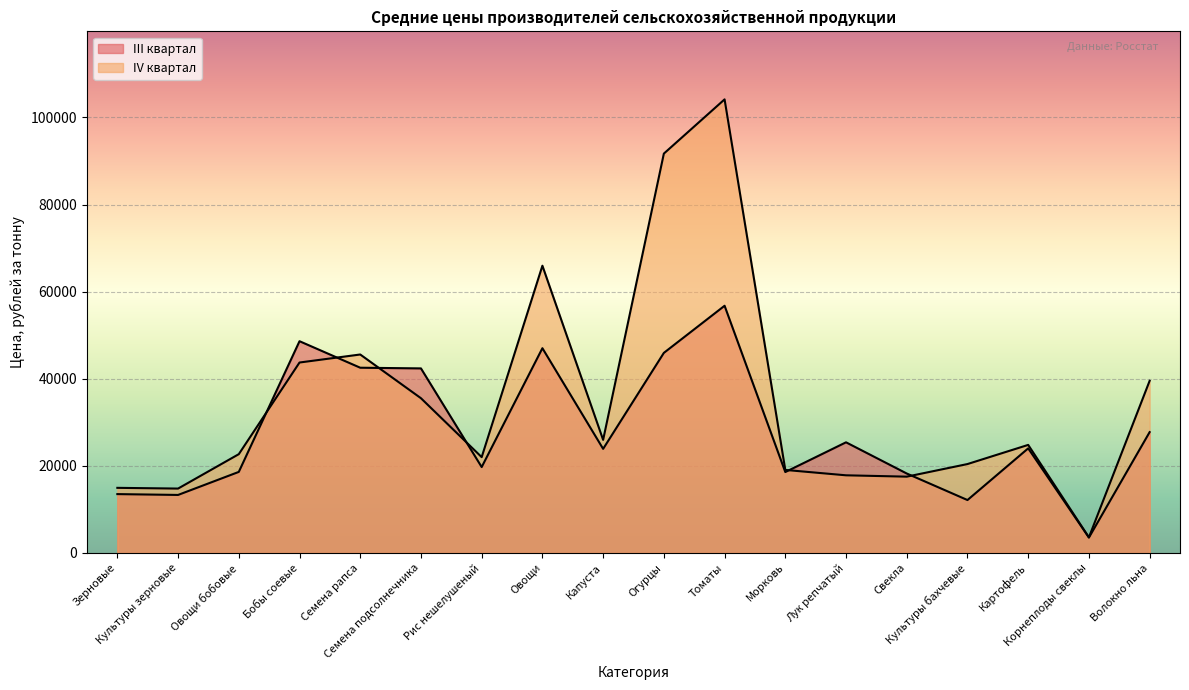

How many distinct data groups are displayed?

2